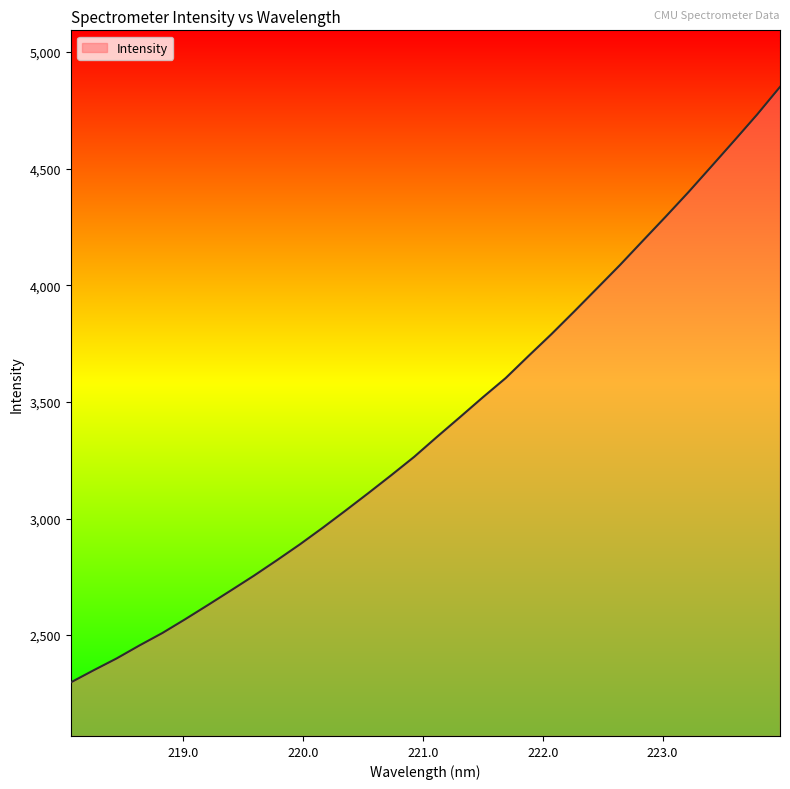

What is the smallest value displayed?

2297.3